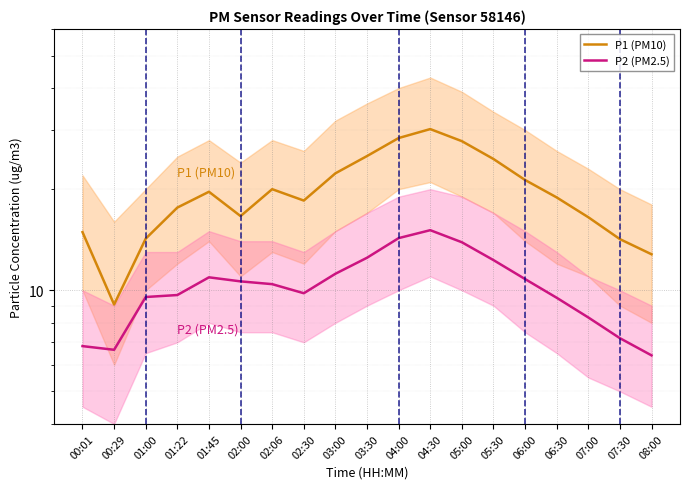

Reading right to left, what are all the values shown in this chart?

P1 (PM10): 12.8	14.2	16.5	18.9	21.3	24.6	27.8	30.2	28.4	25.1	22.3	18.5	20.0	16.6	19.6	17.6	14.2	9.1	14.9
P2 (PM2.5): 6.4	7.2	8.3	9.5	10.8	12.3	13.9	15.1	14.3	12.5	11.2	9.8	10.4	10.6	10.9	9.7	9.6	6.7	6.8